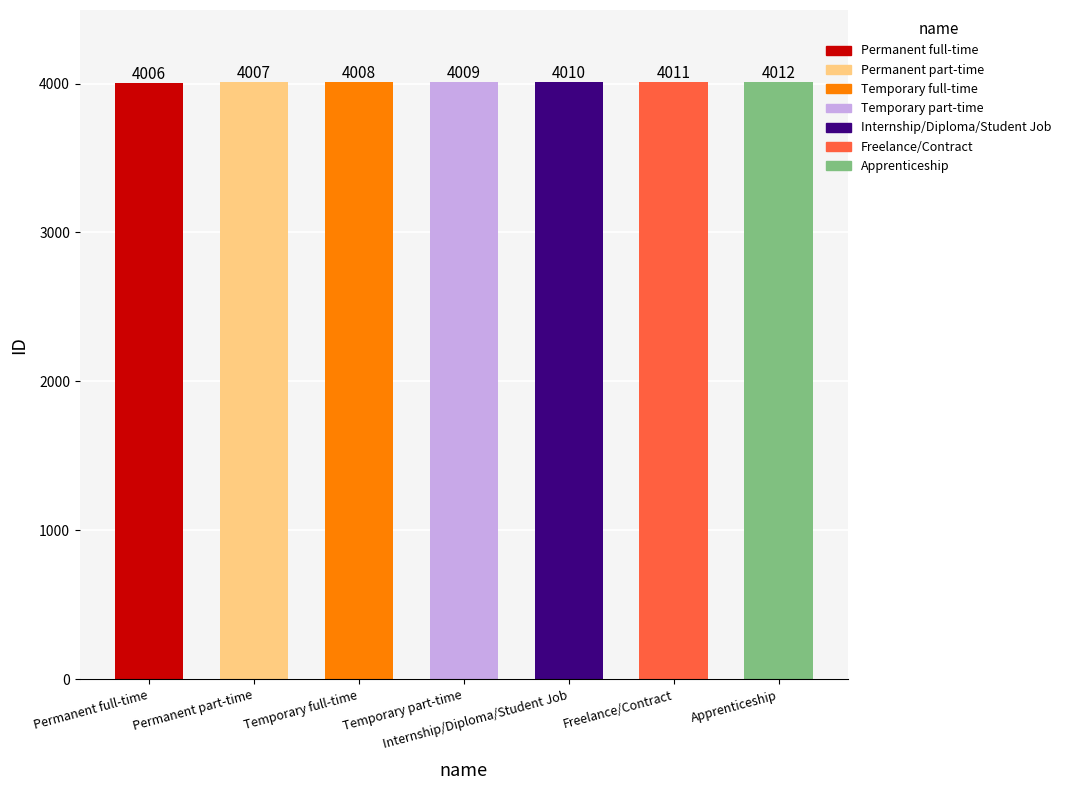

How many bars are there in total?

7